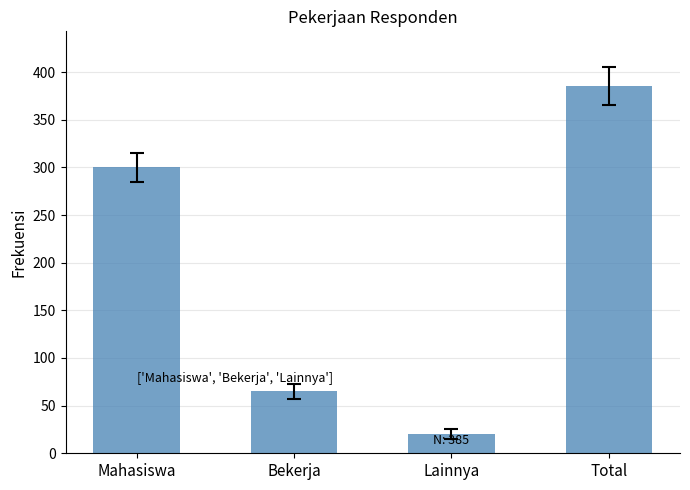

True or false: the data shows 65 at Bekerja.

True